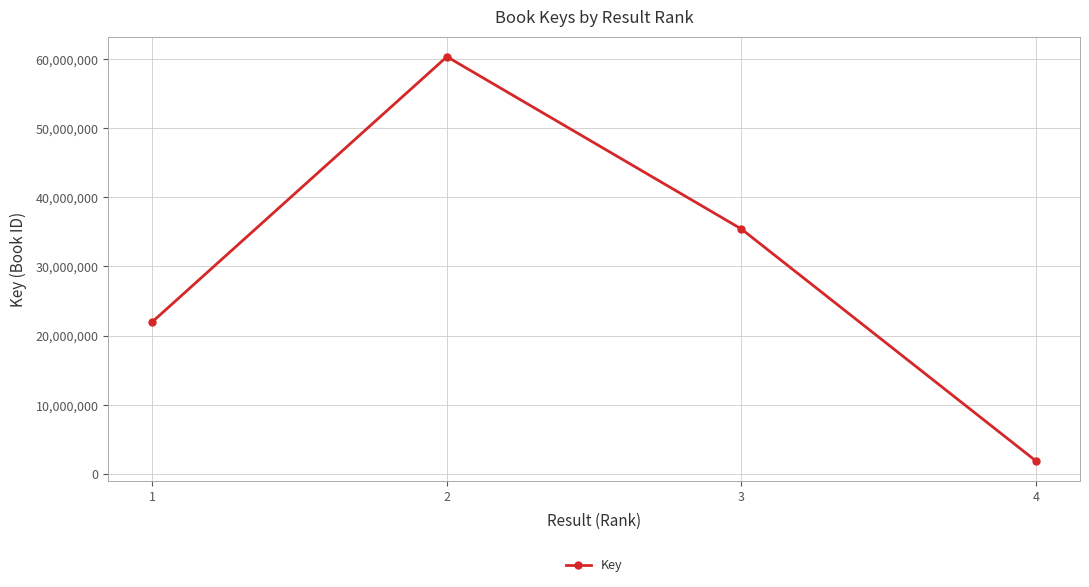

Reading left to right, transcribe all the data shown in this chart.

1=22012044	2=60338818	3=35426053	4=1892292